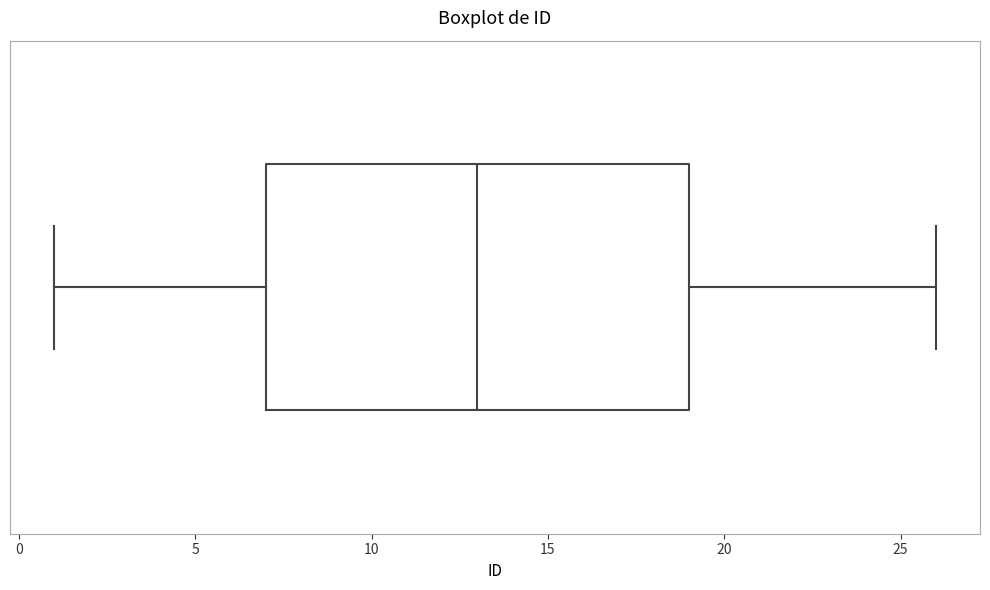

Transcribe this box plot: give where the median line is, the range the box spans, and where the two whiskers end, as read against the x-axis. The values are not printed on the chart, so give them approximately, as read against the axis.

median 13, box 7 to 19, whiskers 1 to 26